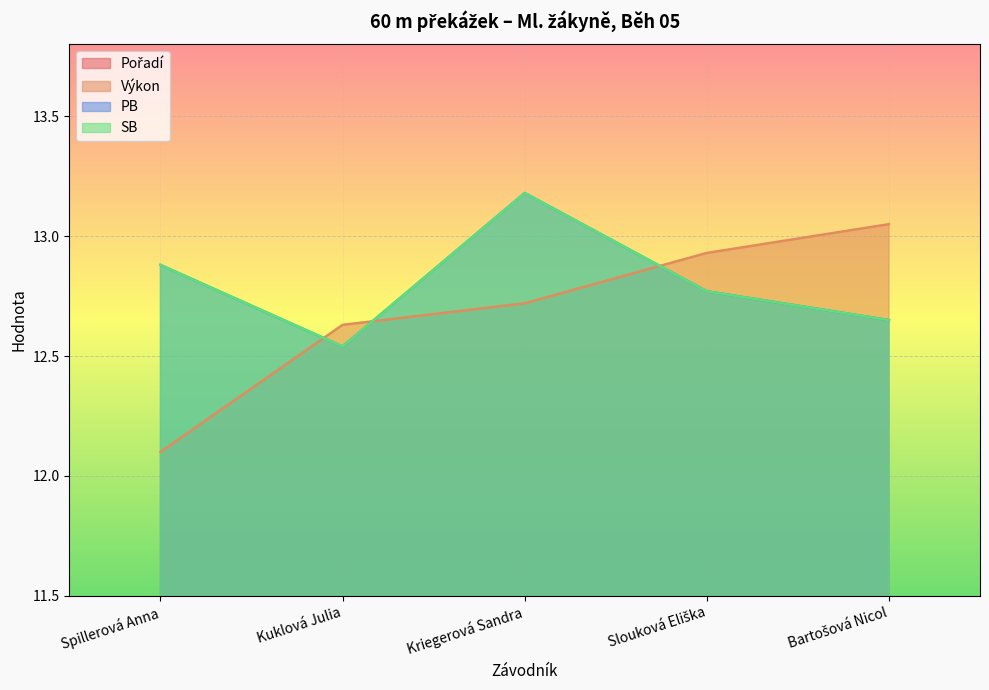

What is the total value across all series at Bartošová Nicol?

43.4